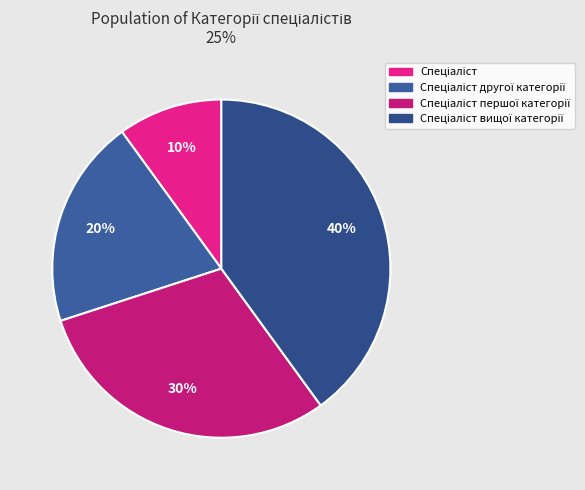

How many slices are in this pie chart?

4